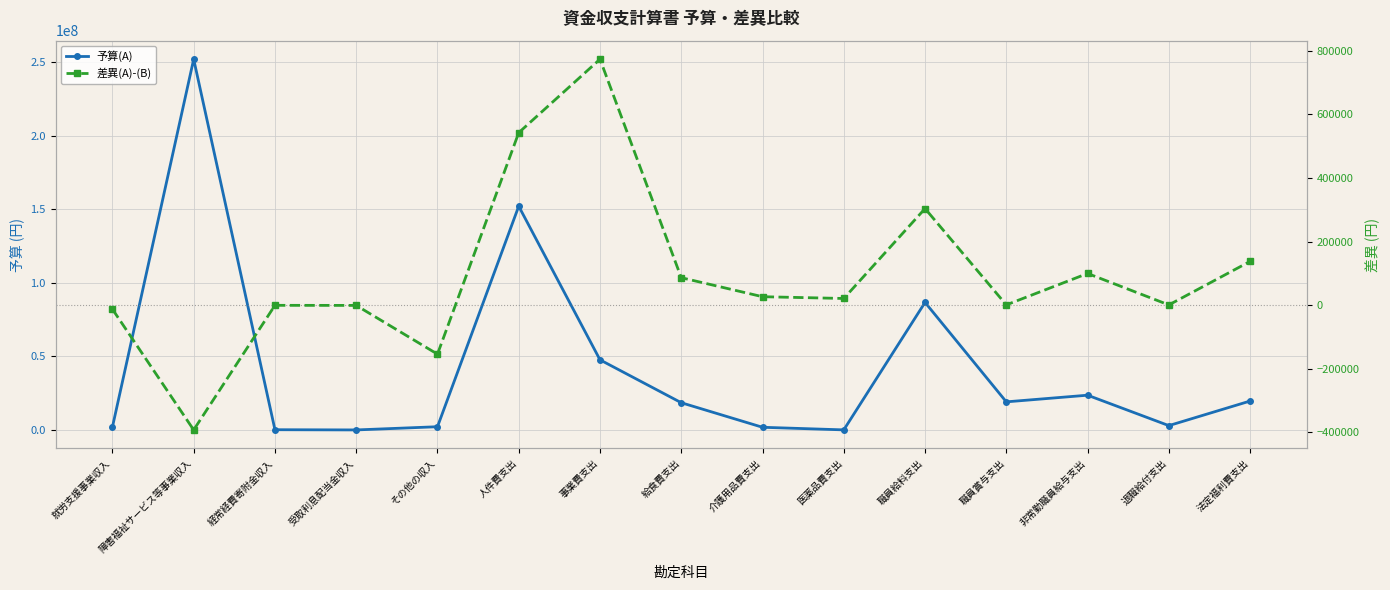

Reading right to left, list all the values displayed in this chart.

予算(A): 19660000	2964000	23625000	19105000	86675000	63000	1831000	18516000	47657000	152029000	2206000	26000	171000	251921000	1981000
差異(A)-(B): 137542	711	99617	840	303690	20964	26524	86366	773432	542400	-154094	-839	-555	-392418	-12661